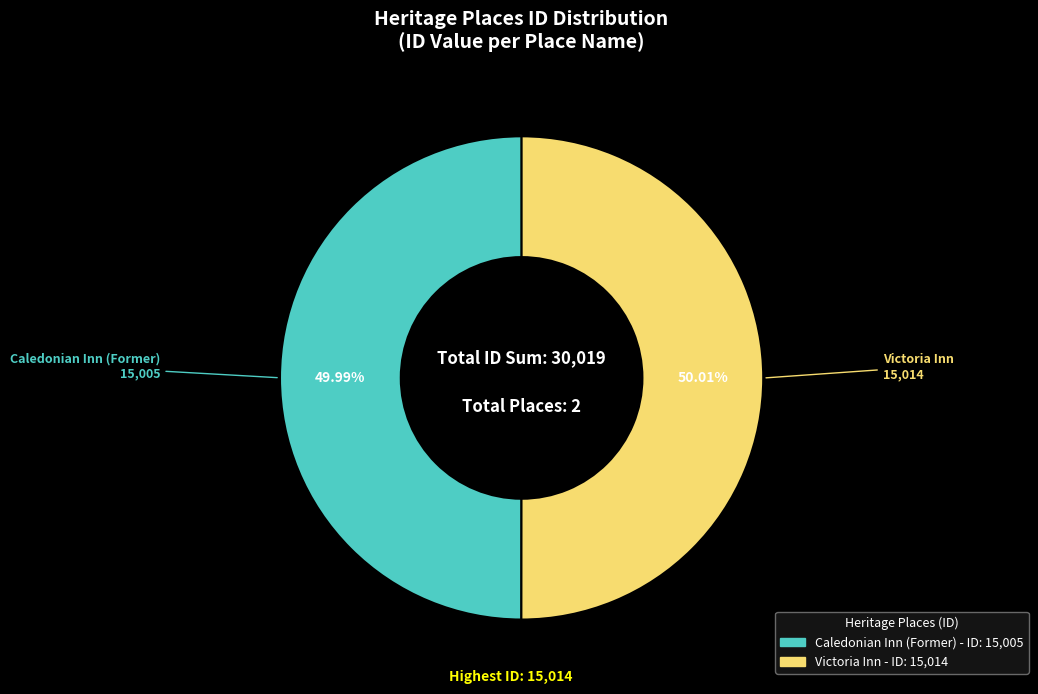

What portion of the pie excludes Victoria Inn?

50.0%